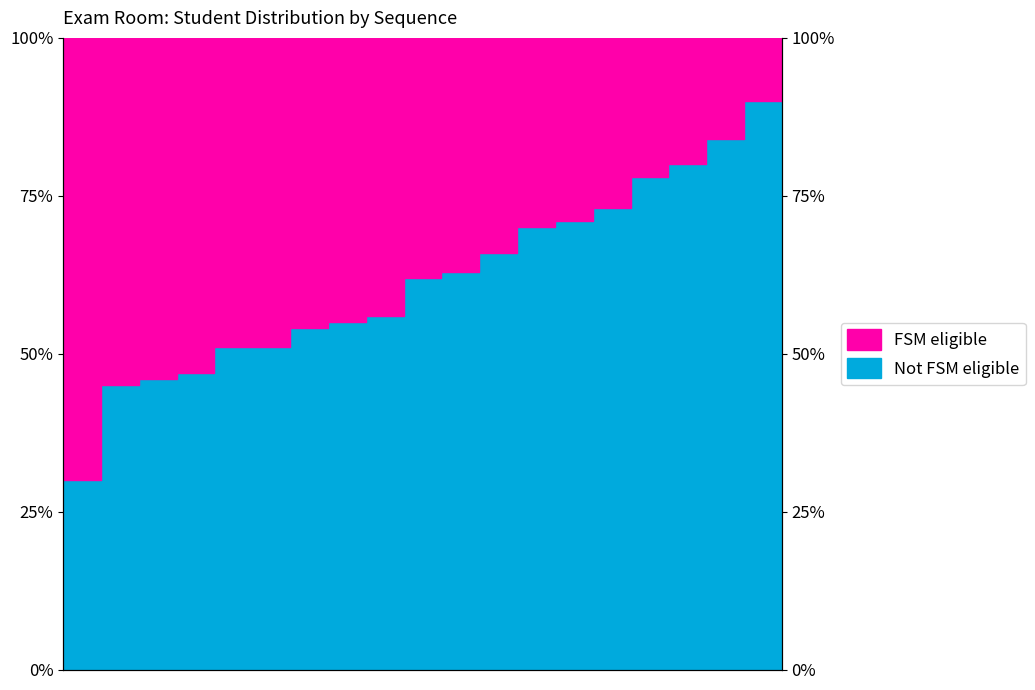

What is the average value?

63